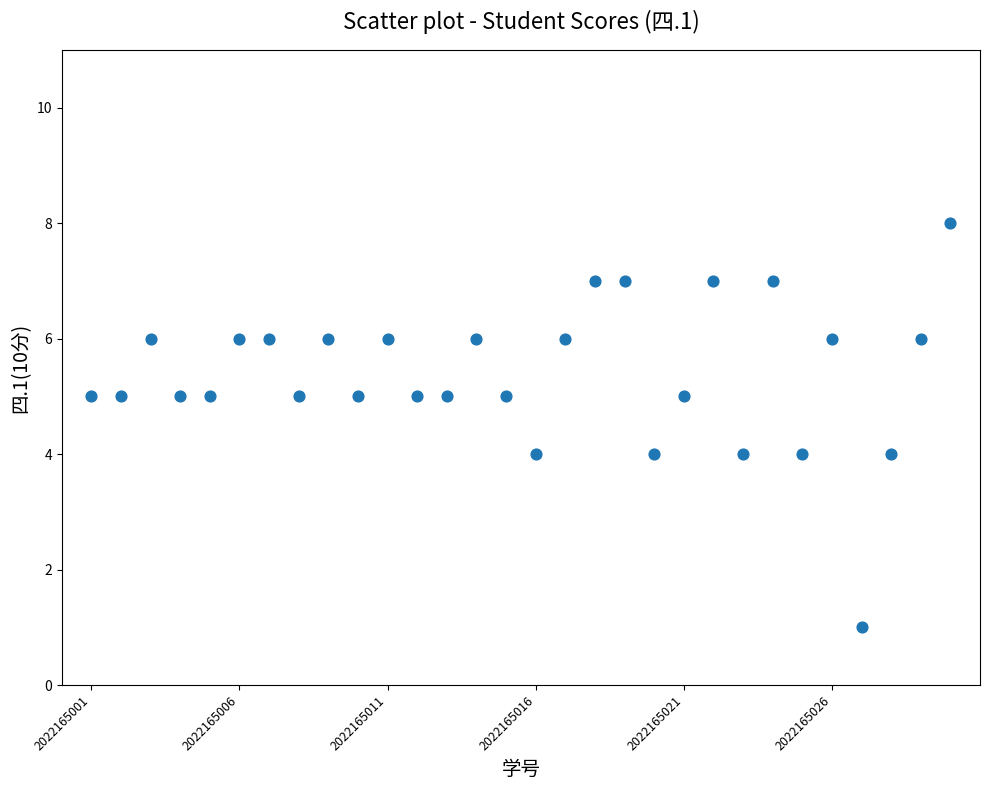

What is the range of Y values (max minus min)?

7